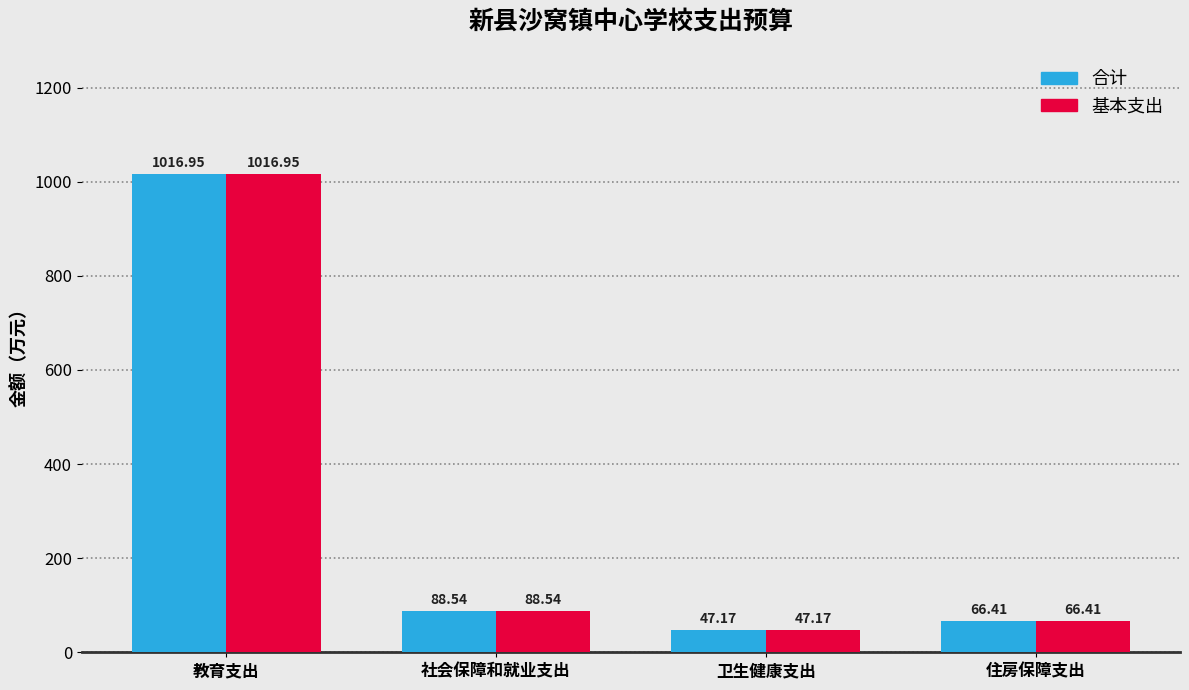

What is the difference between the maximum and minimum values in the 基本支出 series?

969.8